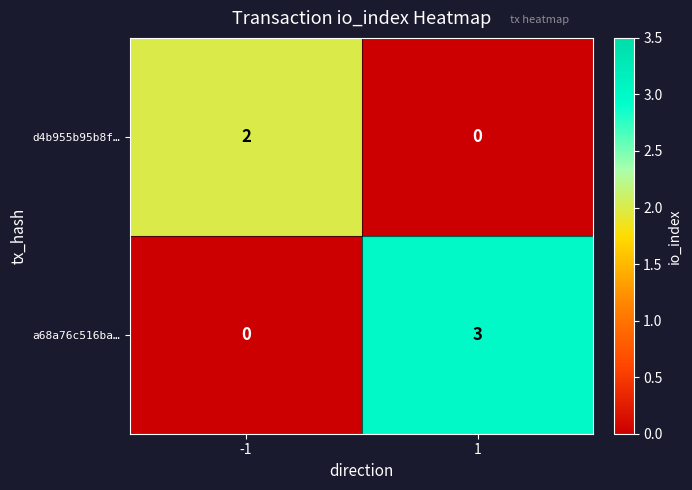

Which series changed the most between -1 and 1?

a68a76c516ba…